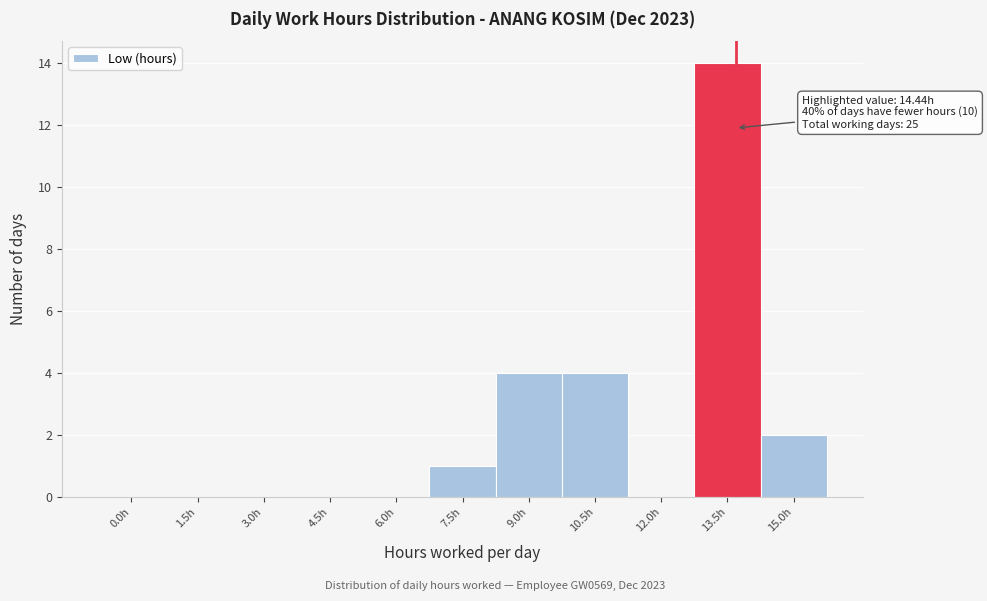

Reading left to right, extract all data points from this chart.

0.0h=0	1.5h=0	3.0h=0	4.5h=0	6.0h=0	7.5h=1	9.0h=4	10.5h=4	12.0h=0	13.5h=14	15.0h=2